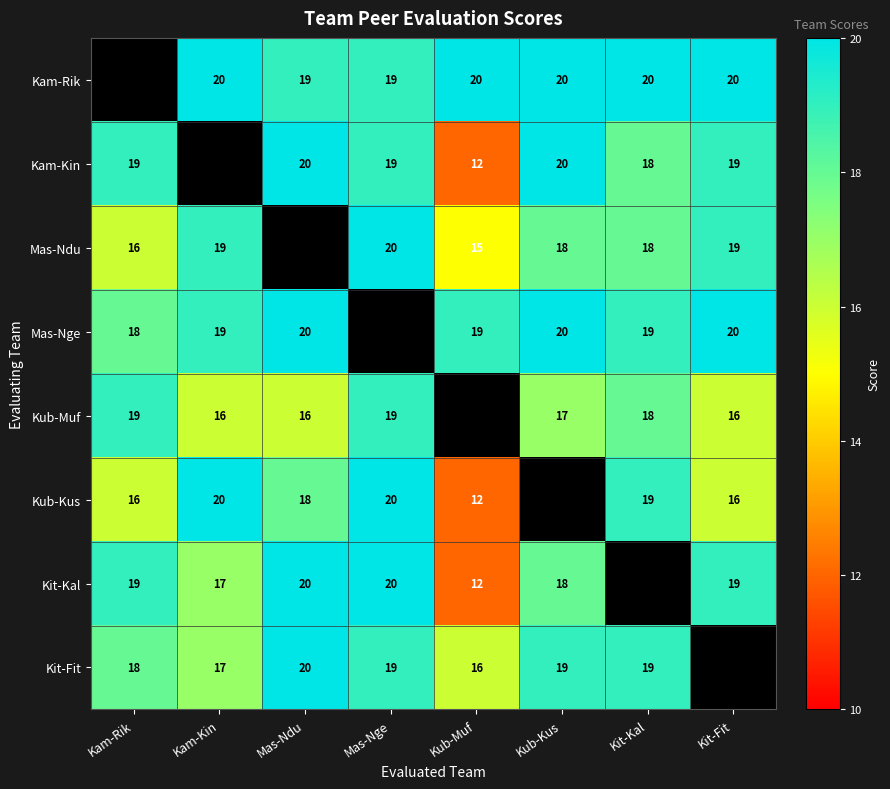

Is the value of Kam-Kin at Mas-Ndu greater than the value of Mas-Ndu at Kam-Kin?

Yes